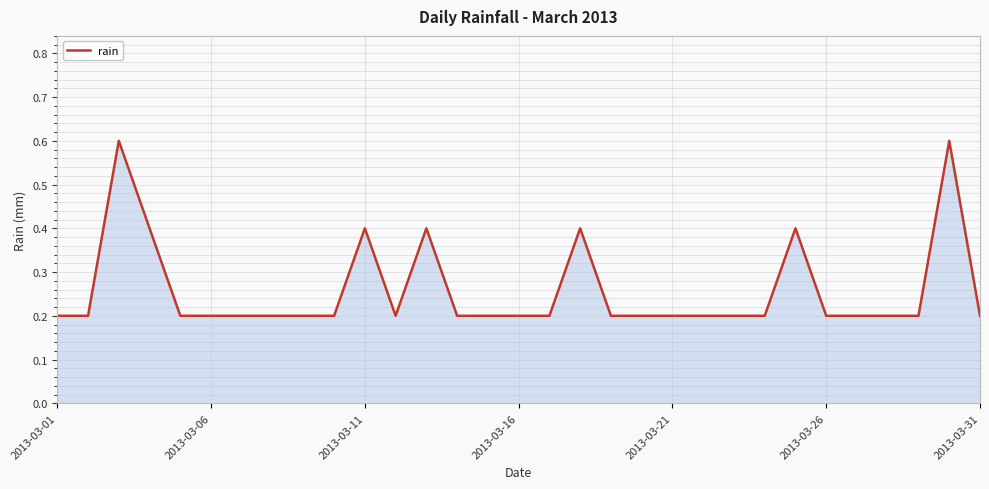

Does the chart display data point markers on the line(s)?

No